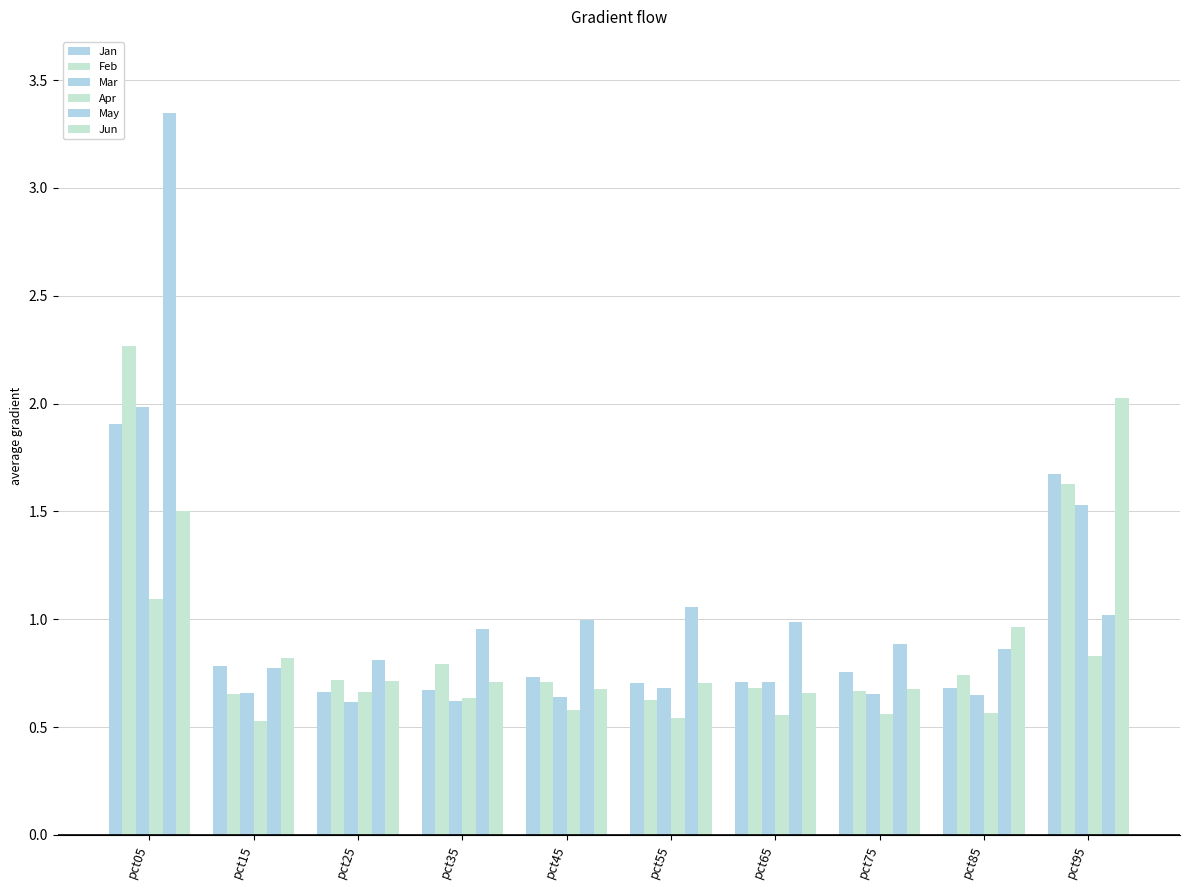

What is the value of the Mar bar at the 2nd from the left?

0.7